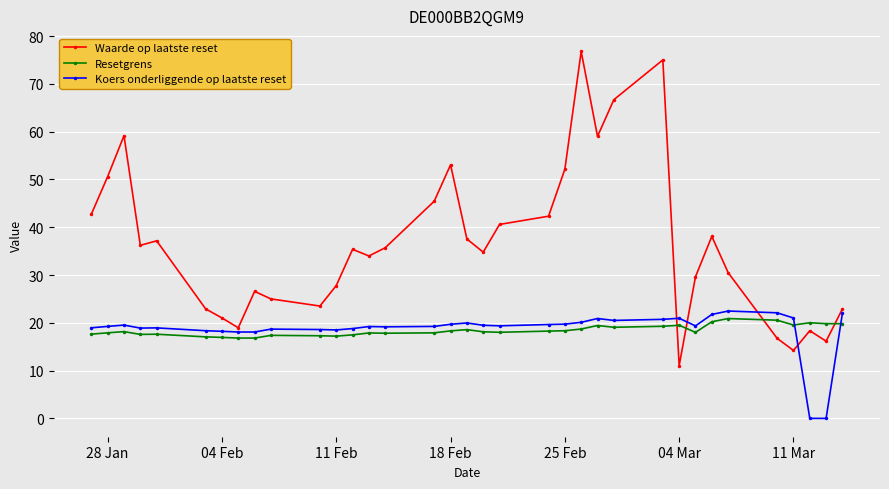

What is the lowest value of the Resetgrens series?

16.8